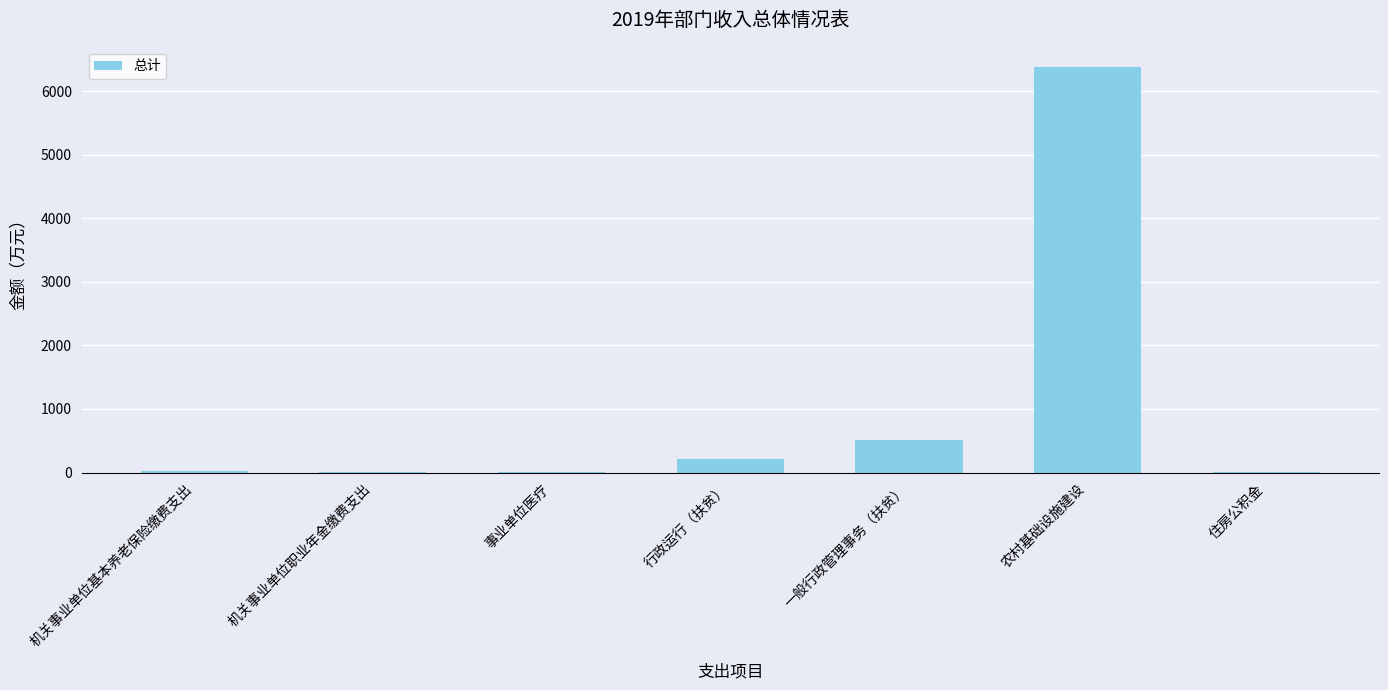

How many distinct data groups are displayed?

1